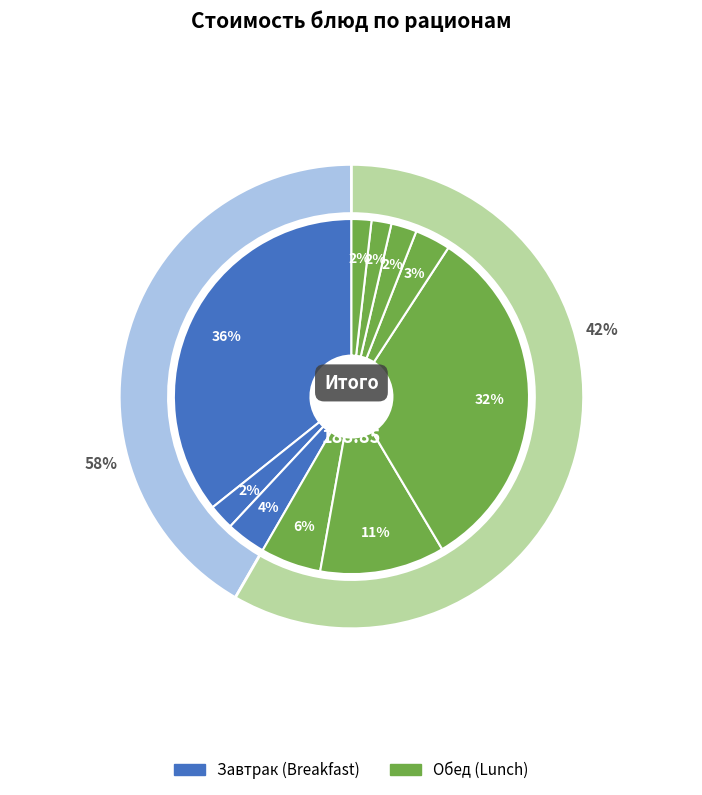

Combined, do Пельмени куриные отварные and Салат из свежих помидоров и огурцов account for over 50%?

No